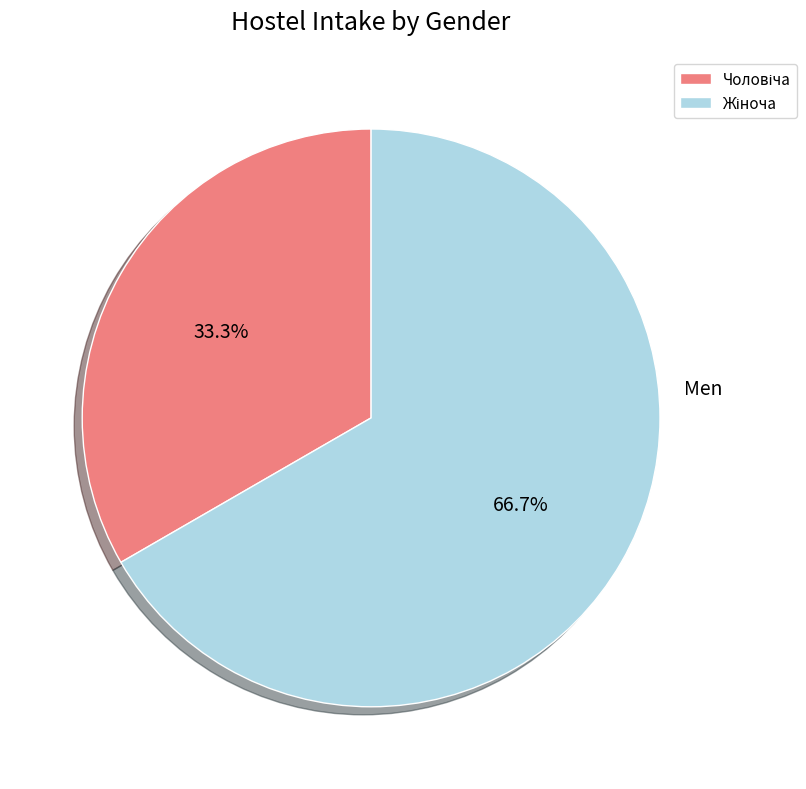

How many slices are in this pie chart?

2